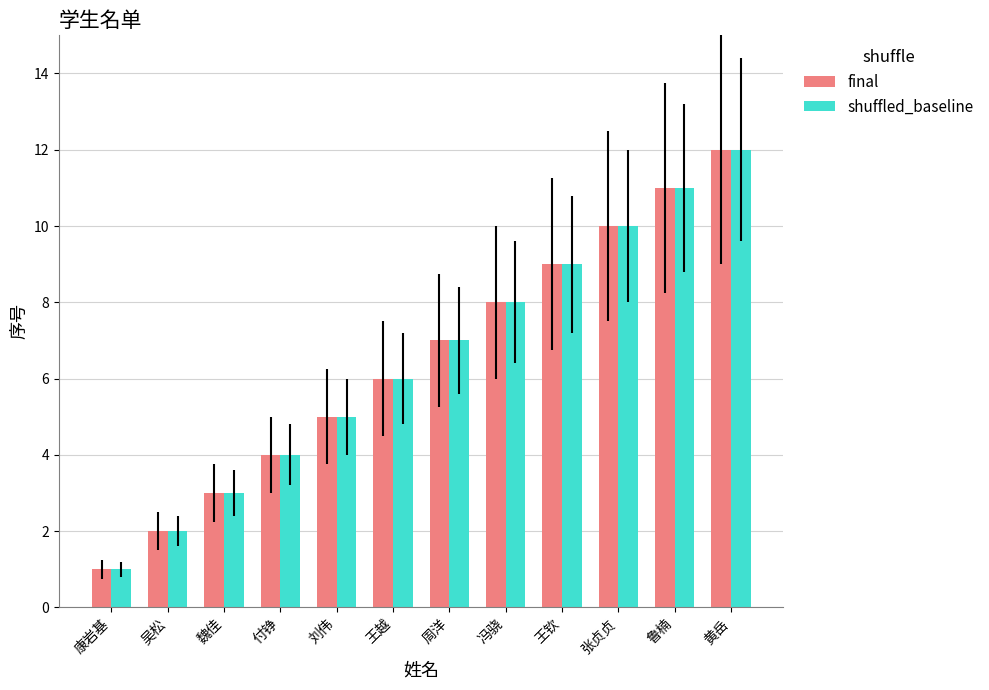

Reading left to right, extract all data points from this chart.

final: 1	2	3	4	5	6	7	8	9	10	11	12
shuffled_baseline: 1	2	3	4	5	6	7	8	9	10	11	12